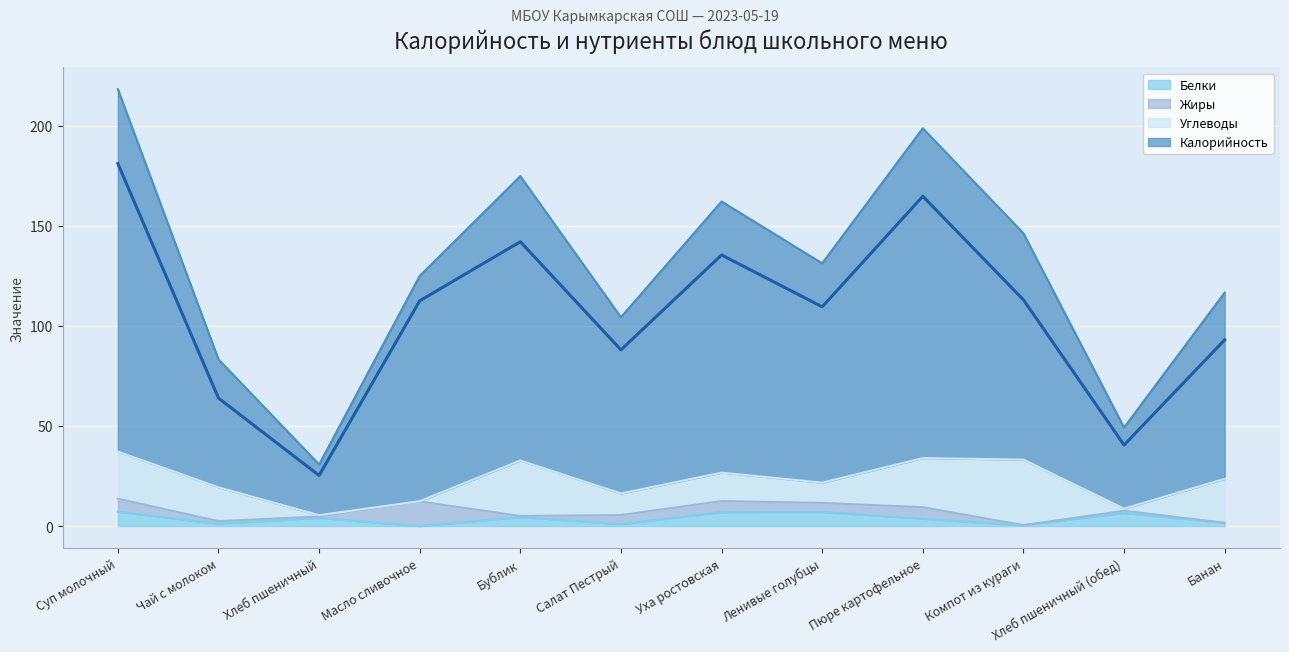

What is the label of the 2nd point from the right?

Хлеб пшеничный (обед)